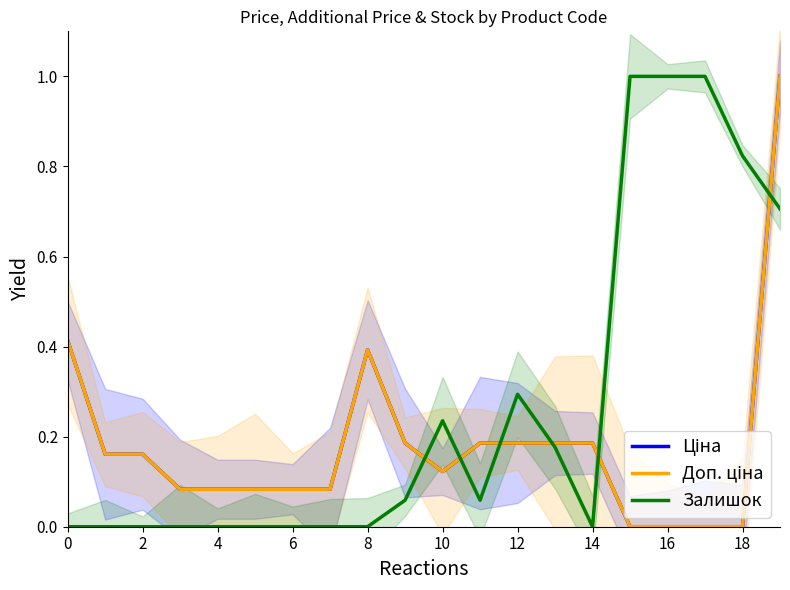

What is the label of the 7th point from the right?

13